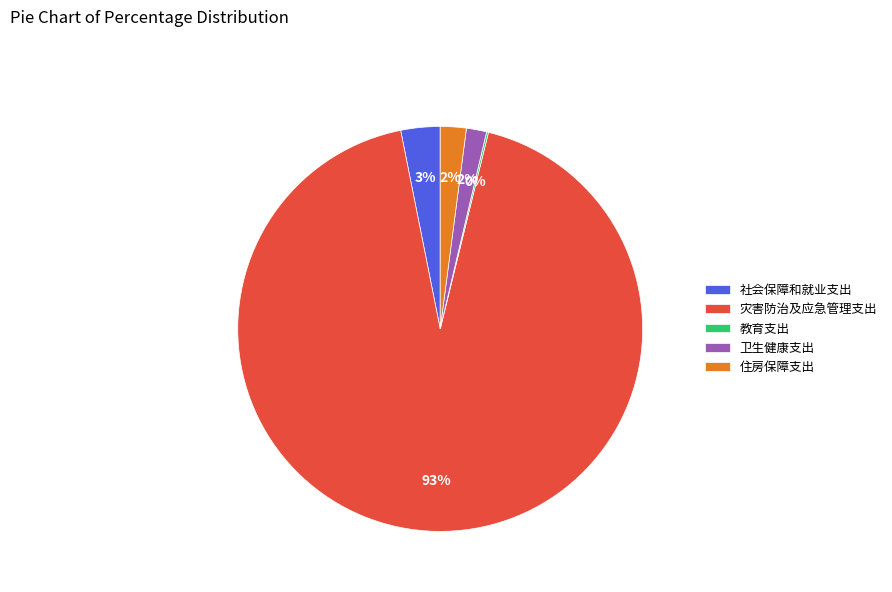

Between 卫生健康支出 and 灾害防治及应急管理支出, which is larger?

灾害防治及应急管理支出